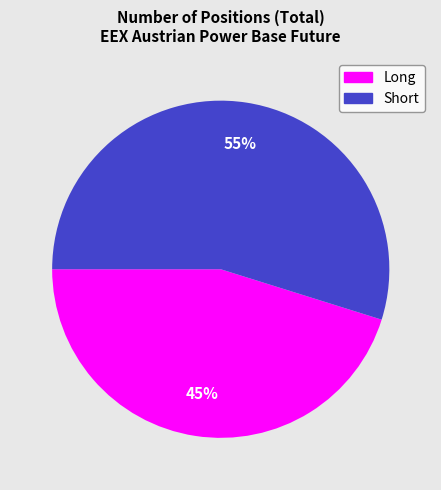

How many slices are in this pie chart?

2